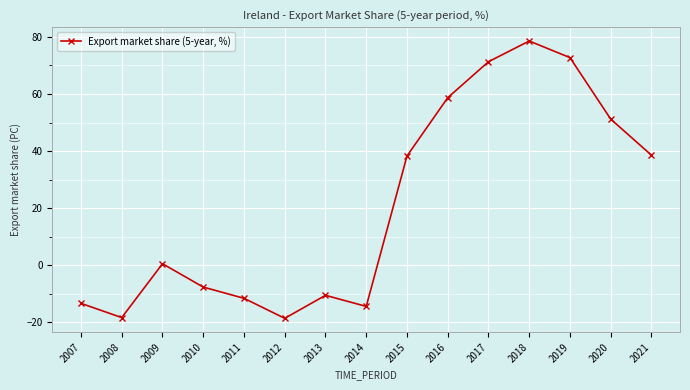

The chart shows a value of -14.5 at 2014. True or false?

True